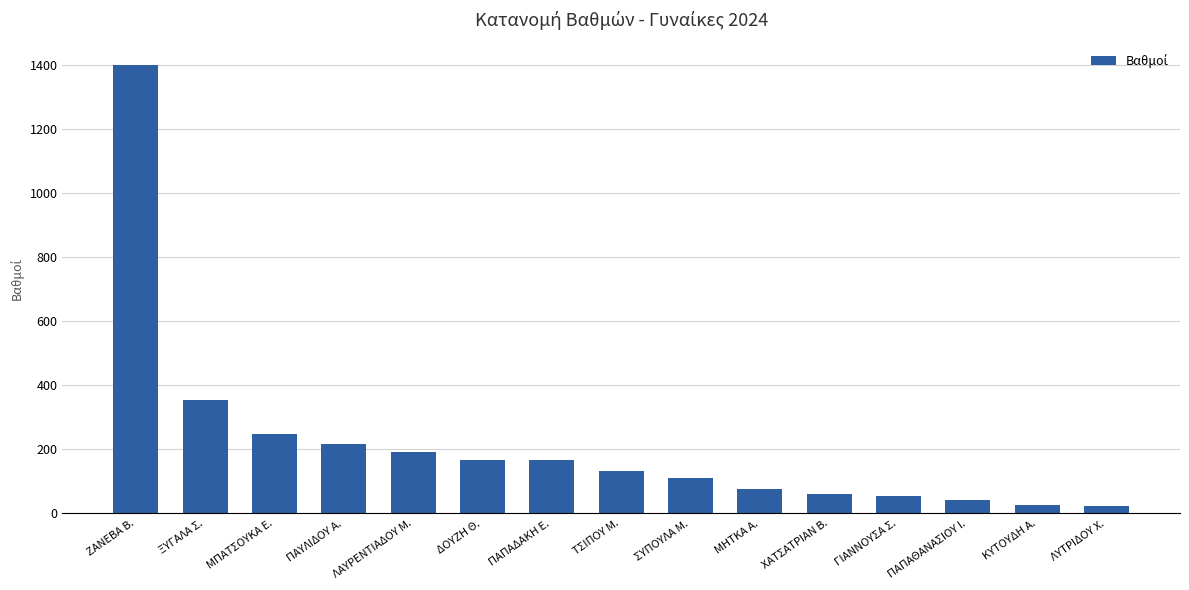

Which has a higher value, ΛΥΤΡΙΔΟΥ Χ. or ΛΑΥΡΕΝΤΙΑΔΟΥ Μ.?

ΛΑΥΡΕΝΤΙΑΔΟΥ Μ.